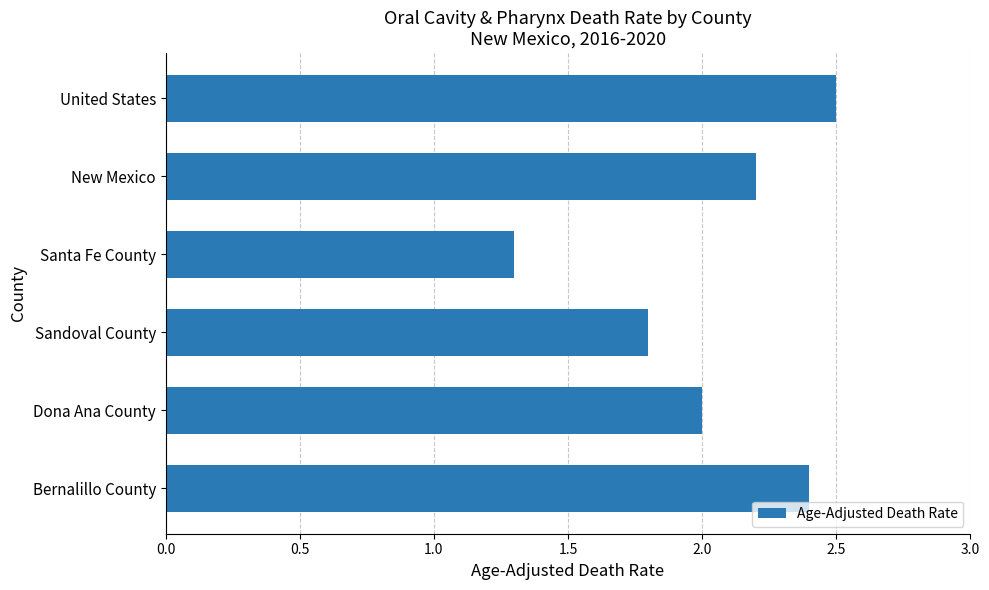

What is the smallest value displayed?

1.3